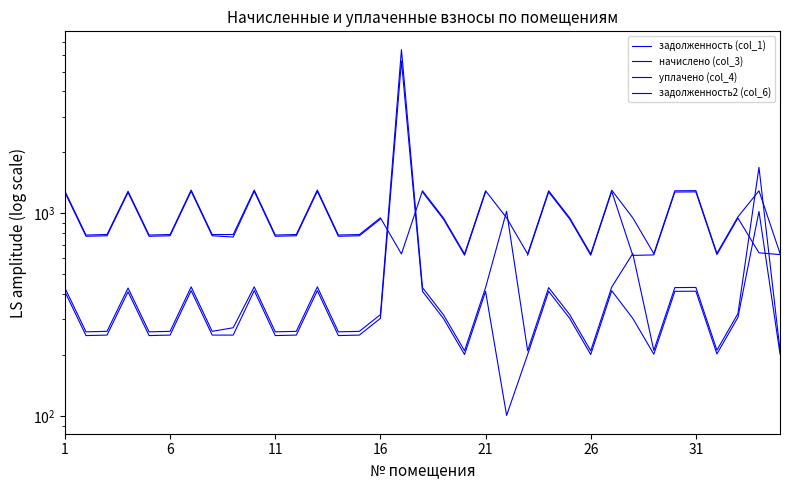

The value of задолженность2 (col_6) at 28 is 91.4. True or false?

False